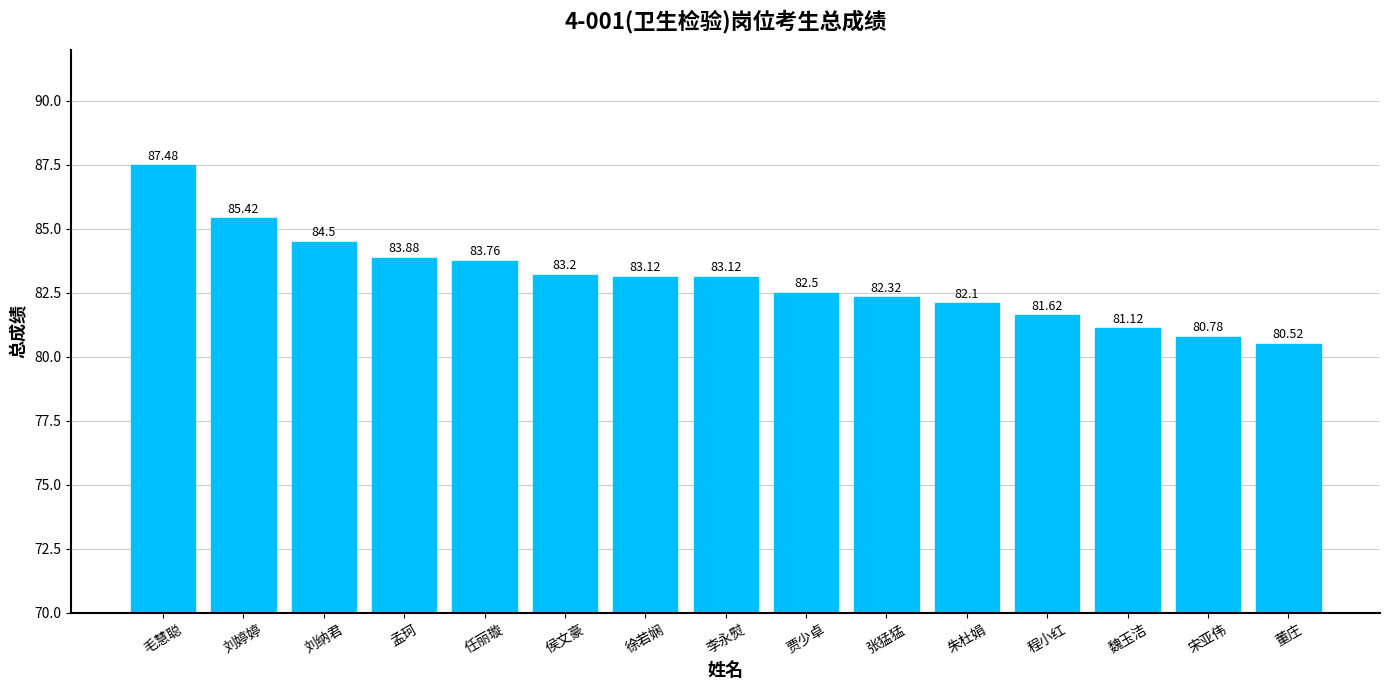

What is the label of the 13th bar from the left?

魏玉洁